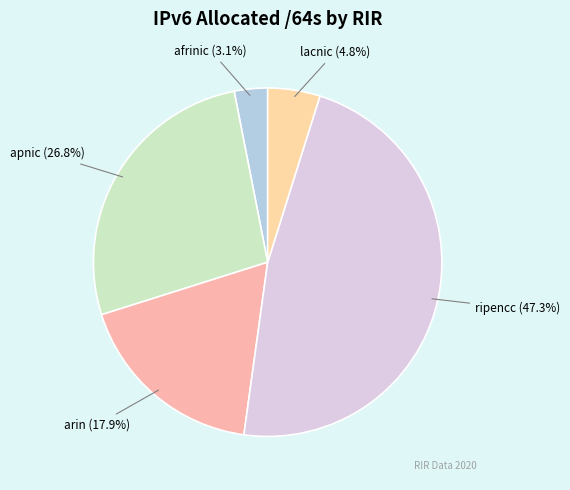

How many segments does this pie chart have?

5